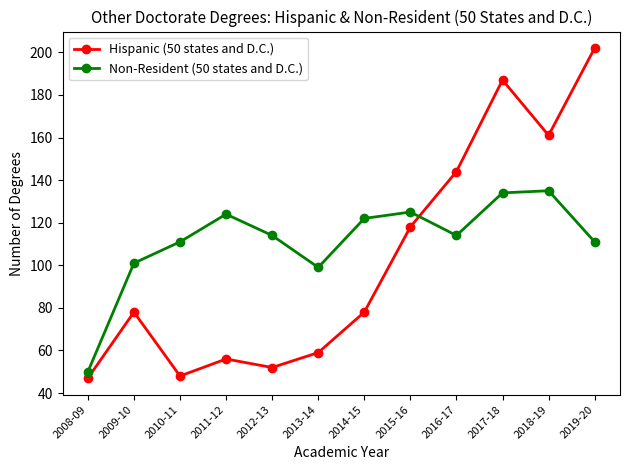

The value of Non-Resident (50 states and D.C.) at 2010-11 is 111. True or false?

True